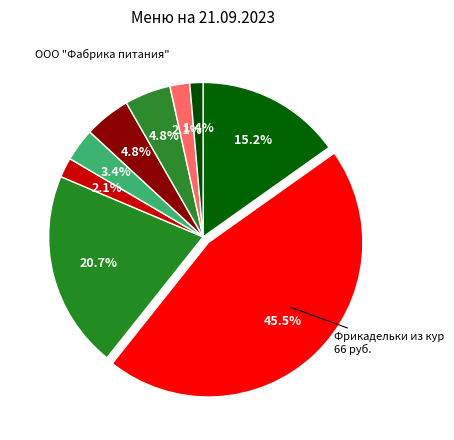

How many segments does this pie chart have?

9